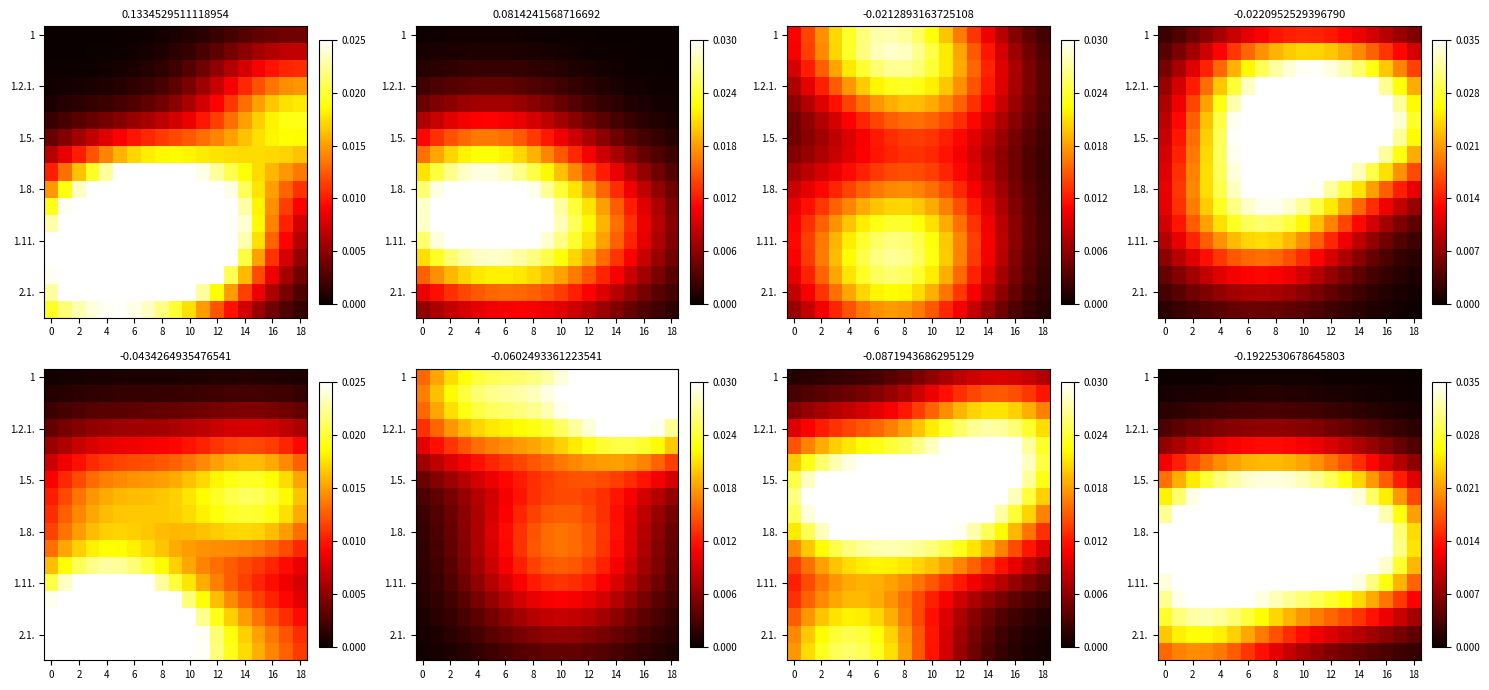

At which label does 1.5. reach its peak?

8